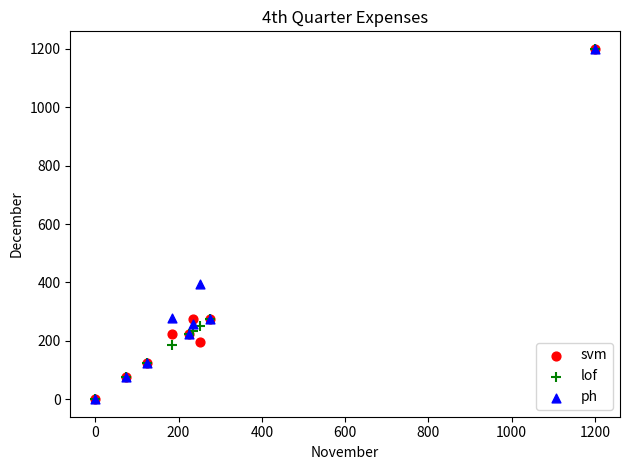

In the lof series, what Y value is closest to 600?

275